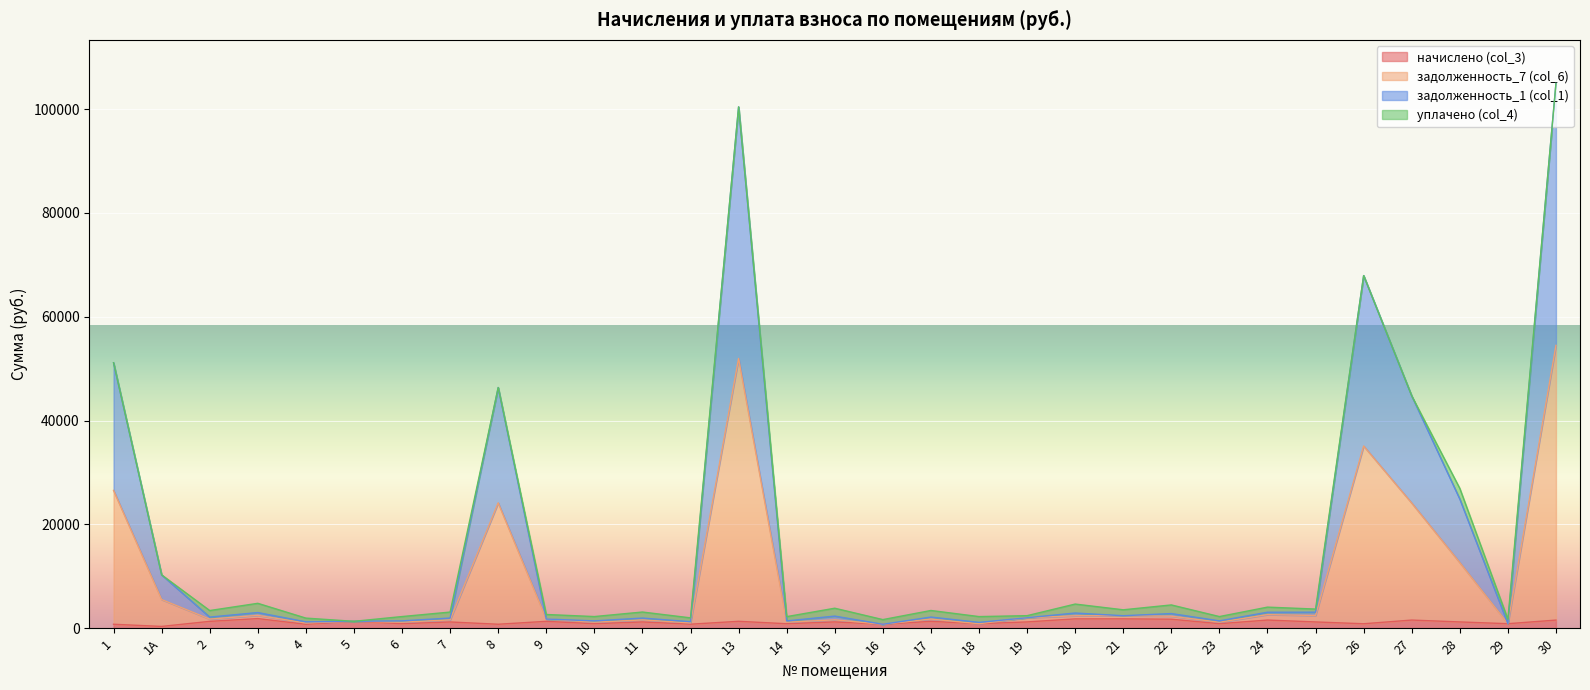

True or false: задолженность_1 (col_1) and задолженность_7 (col_6) cross at least once.

False